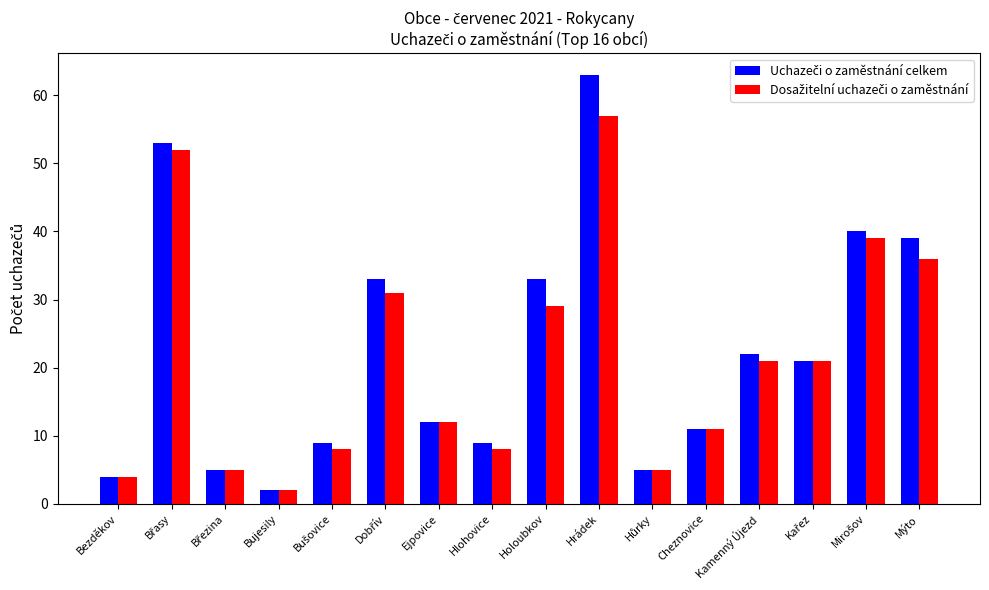

Which category has the lowest value across all series?

Bujesily